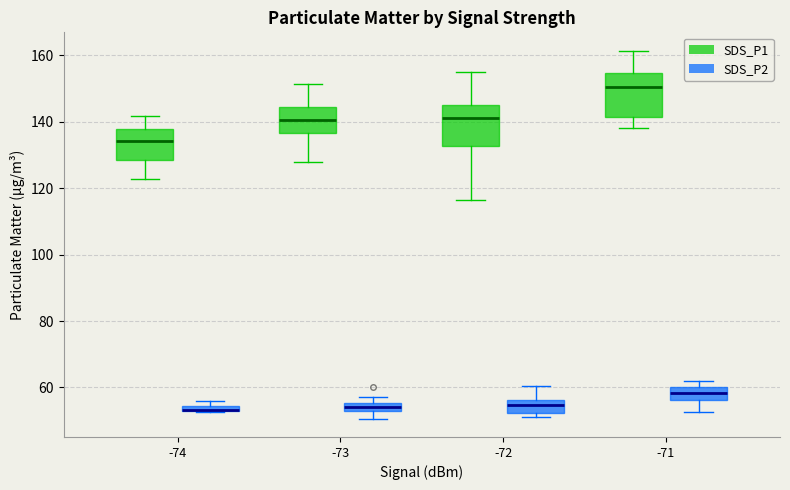

Where is the lower edge of the box for -71 (SDS_P2) on the y-axis? The values are not printed on the chart, so give them approximately, as read against the axis.

56